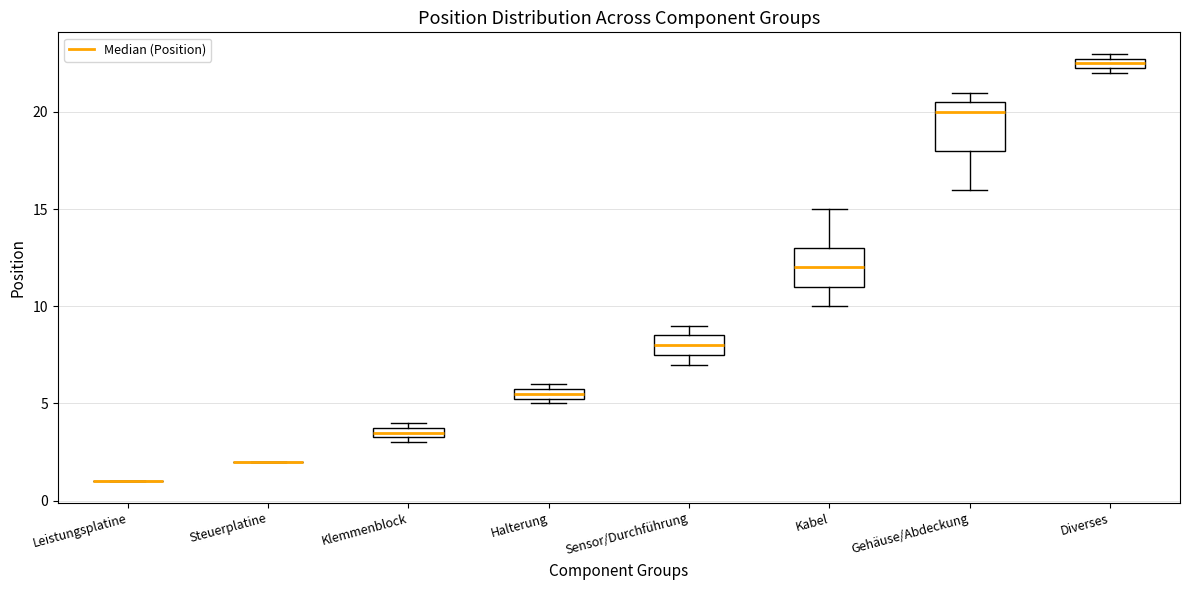

Where does the lower whisker of the box for Gehäuse/Abdeckung end on the y-axis? The values are not printed on the chart, so give them approximately, as read against the axis.

16.0